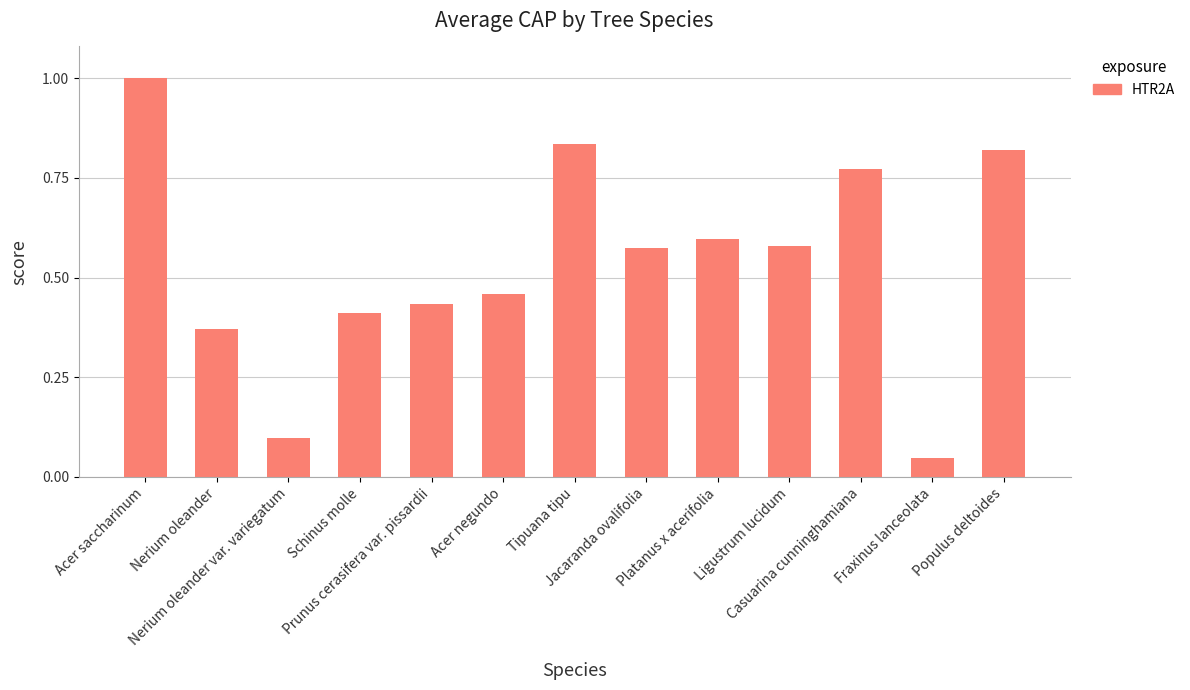

What is the maximum value shown in the chart?

1.0